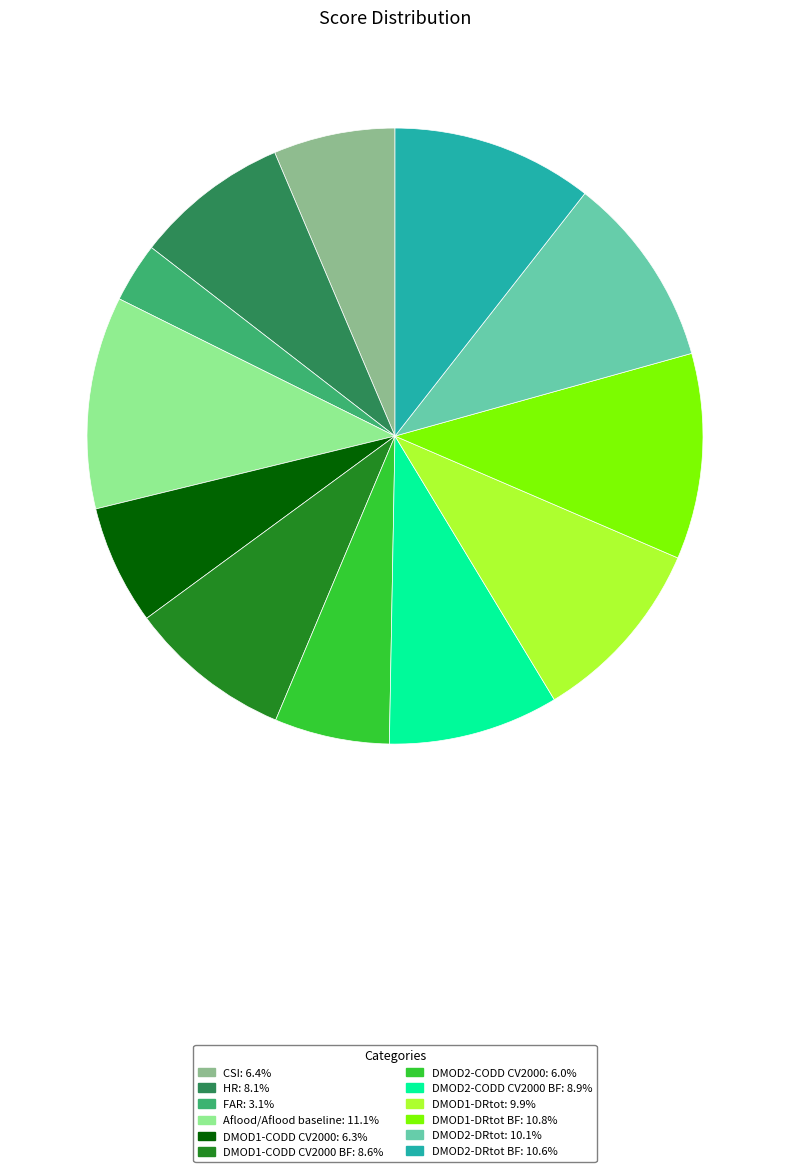

Is there any slice that represents more than half of the pie?

No